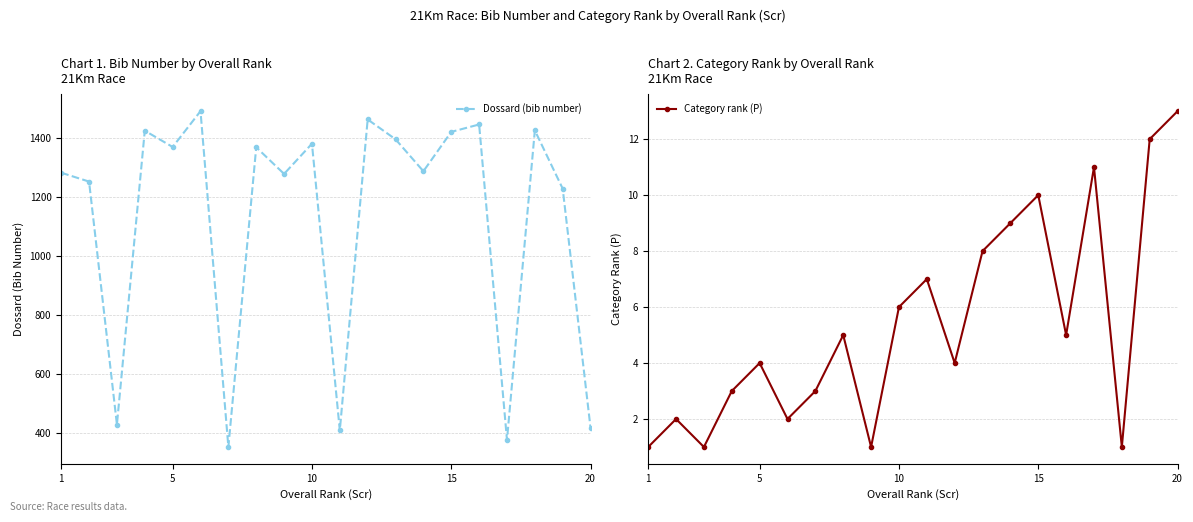

The value of Dossard (bib number) at 10 is 2421. True or false?

False